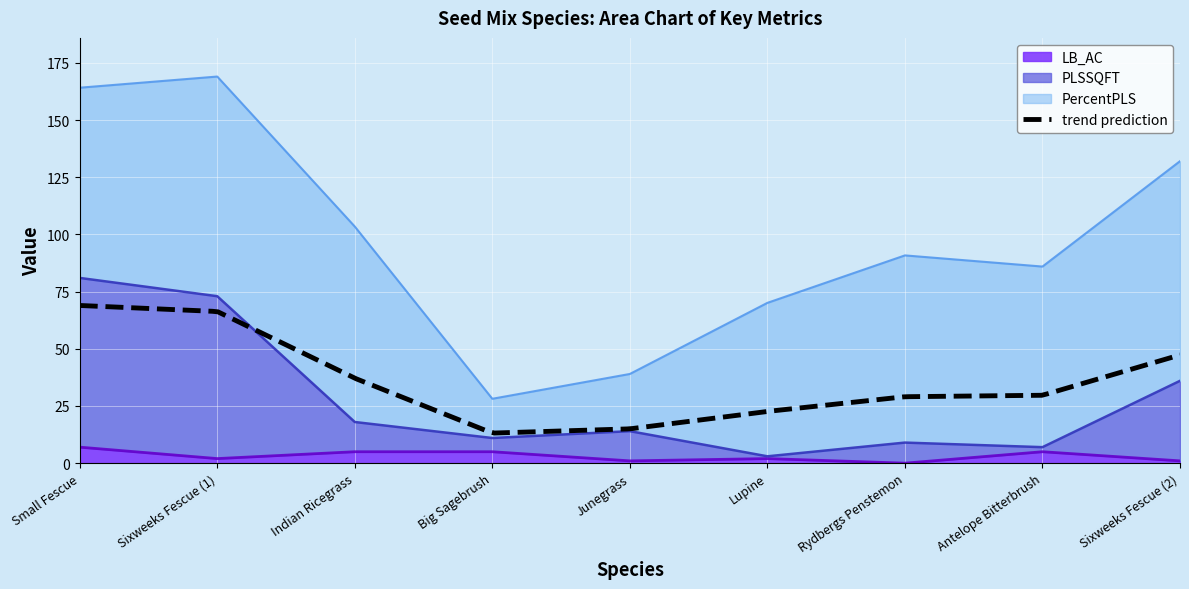

What value does the LB_AC series have at Big Sagebrush?

5